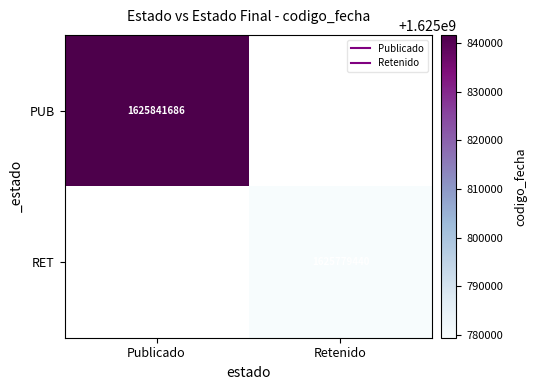

What is the smallest value displayed?

1625779440.0